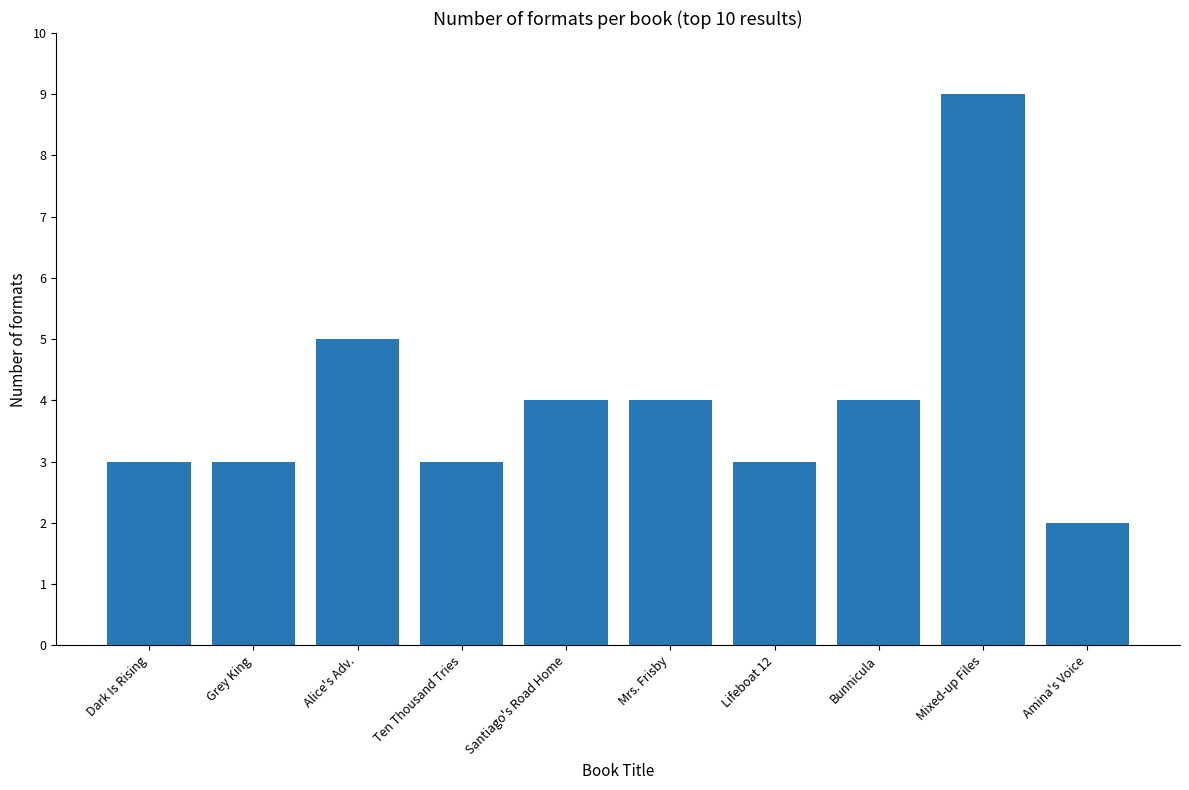

What is the value of the 7th bar from the left?

3